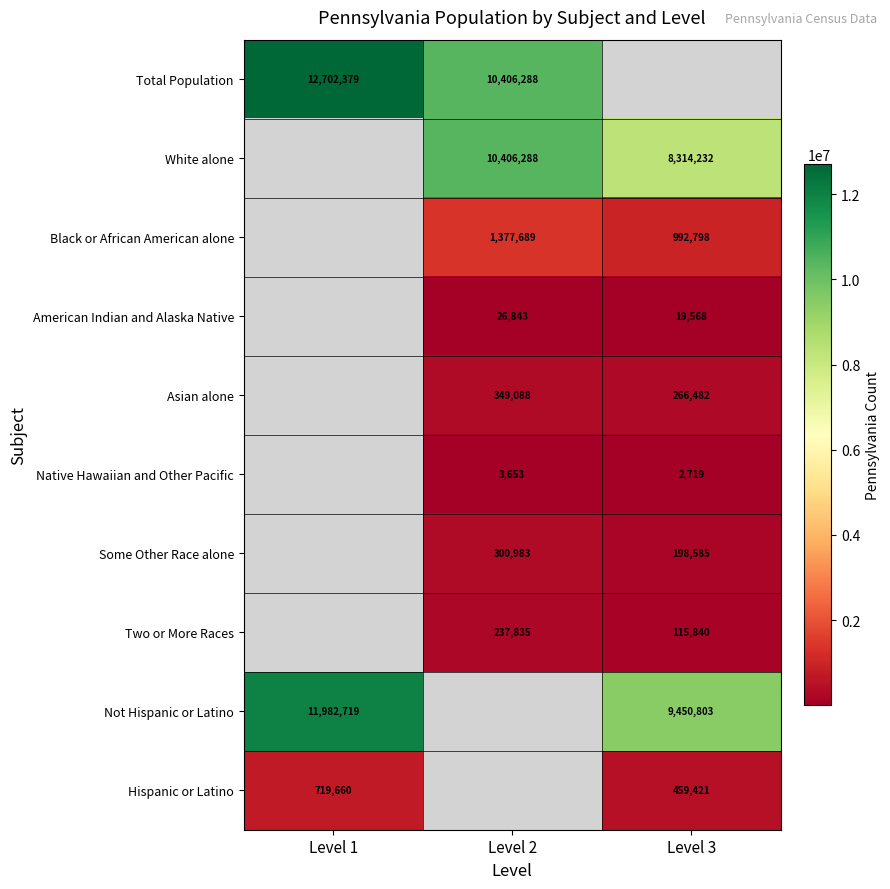

Is it true that Black or African American alone equals 1377689 at Level 2?

True